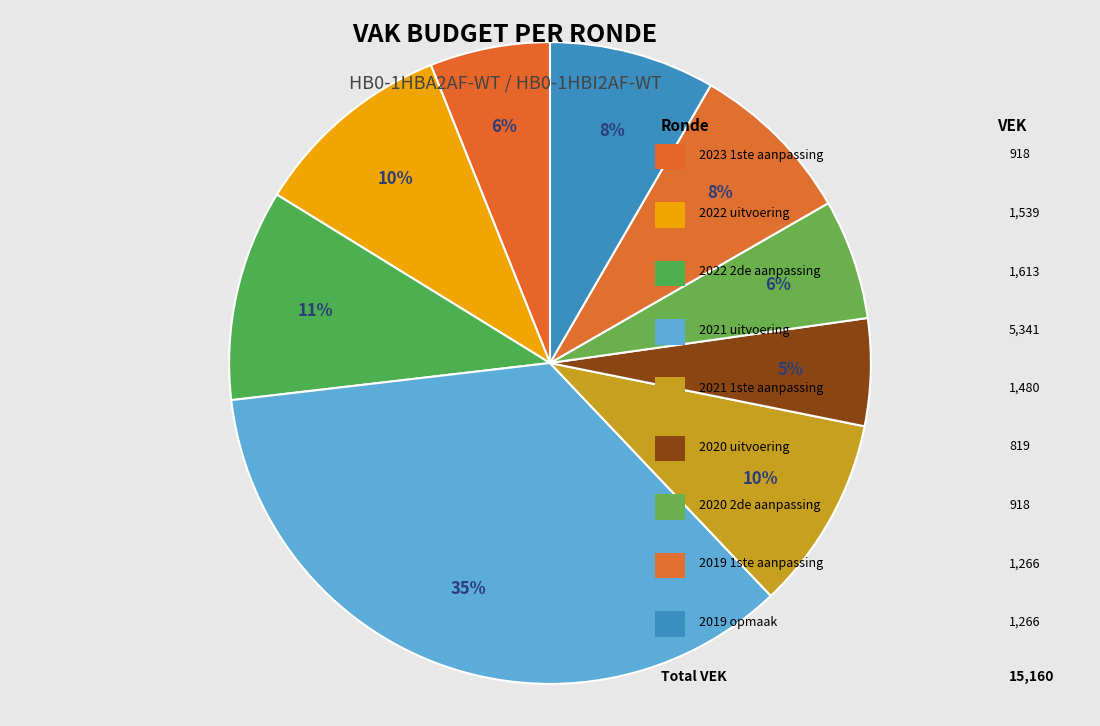

How many segments does this pie chart have?

9